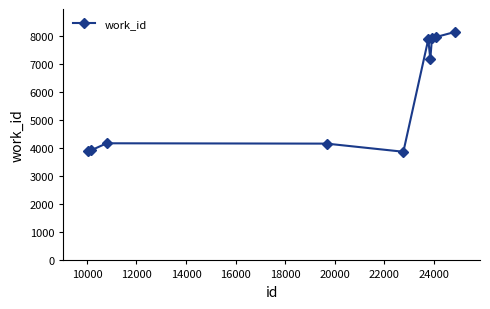

True or false: there are more than 0 points higher than both neighbors.

True